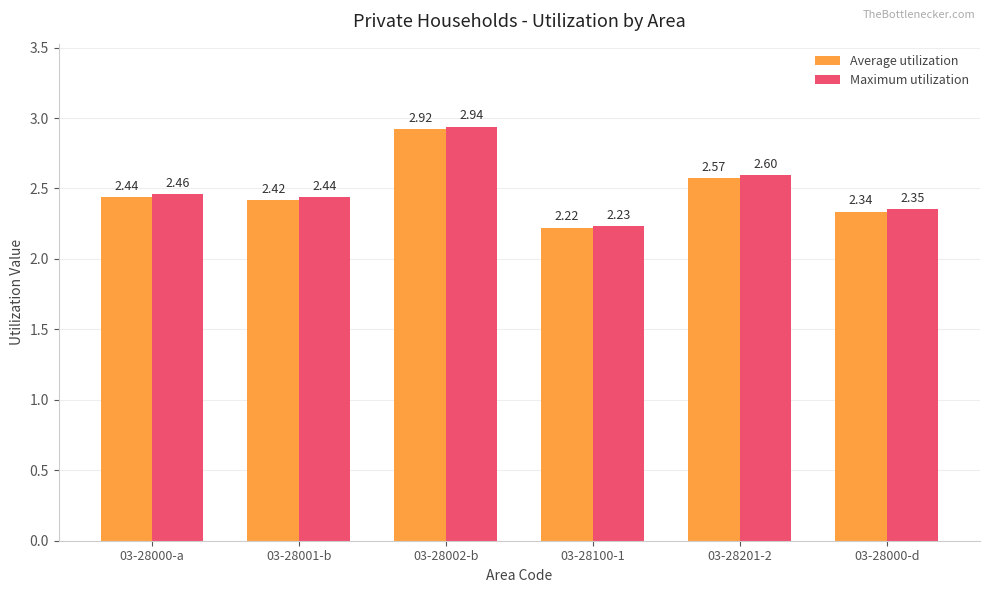

What is the difference between the maximum and minimum values in the Average utilization series?

0.7